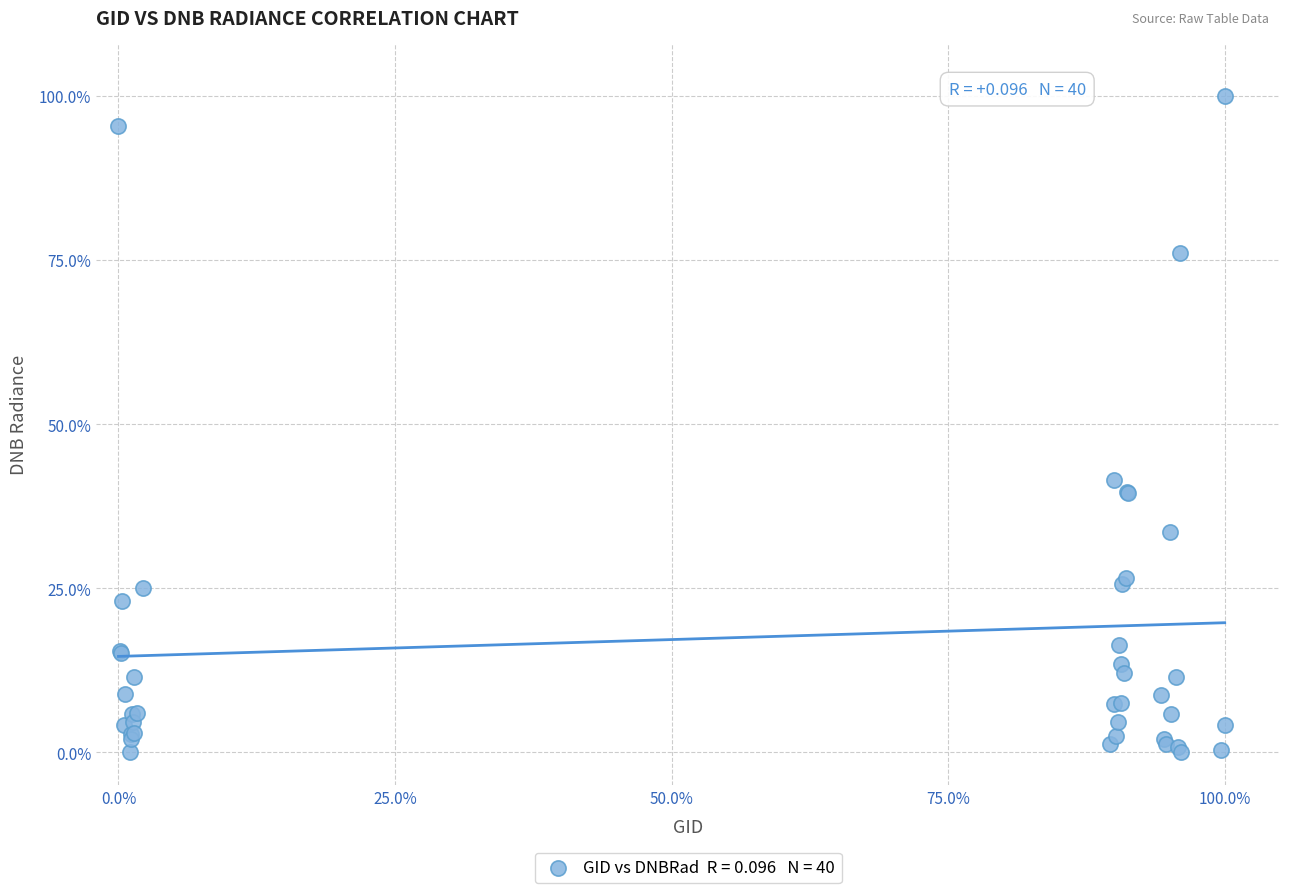

What Y value in the scatter plot is closest to 50?

41.5